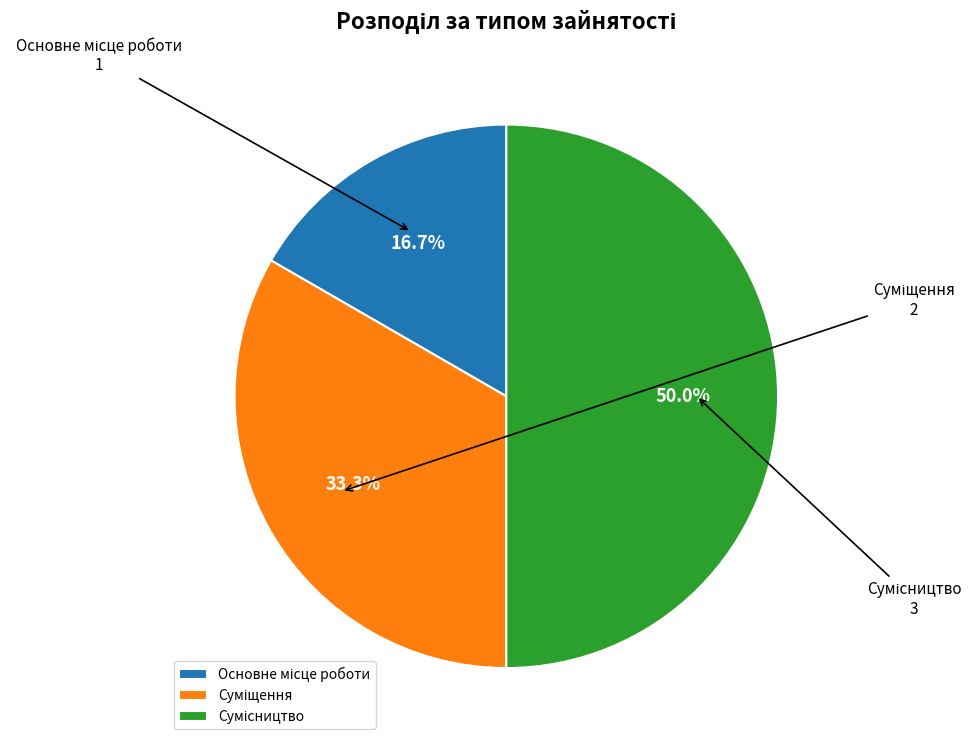

How much of the chart is everything except Сумісництво?

50.0%